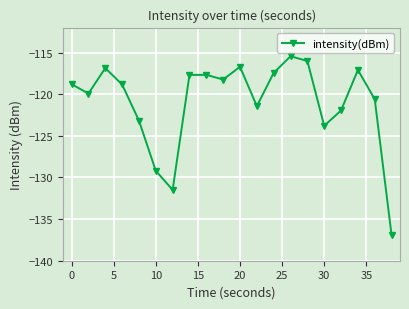

What is the maximum value shown in the chart?

-115.4